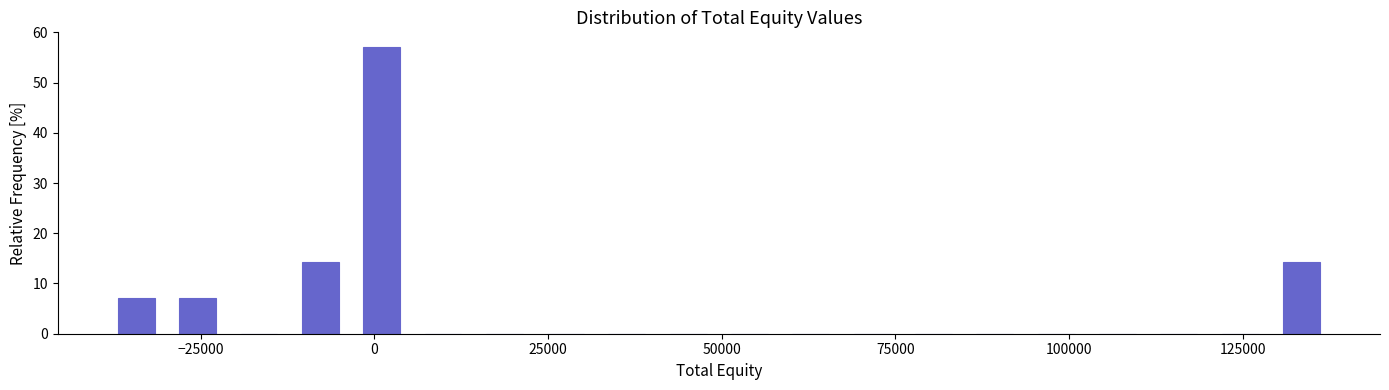

Read against the x-axis, roughly where is the centre of the tallest bar?

0